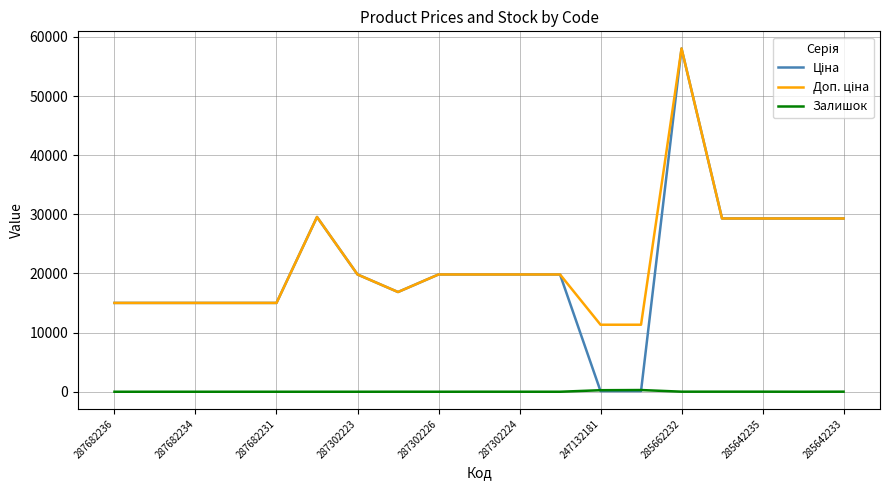

How many lines are shown in the chart?

3